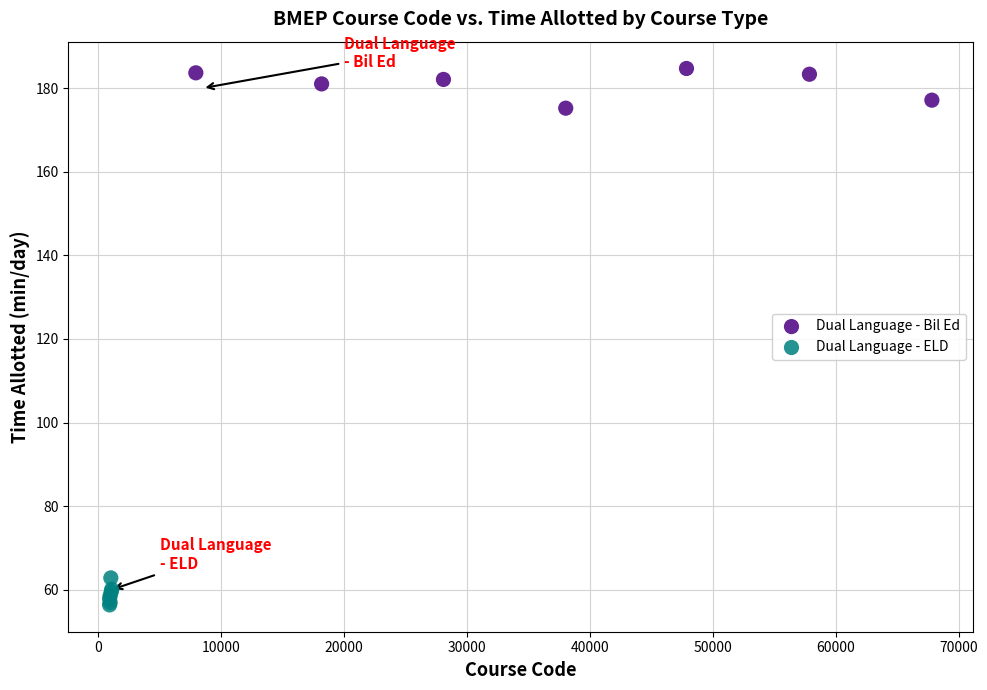

Which series contains the lowest Y value?

Dual Language - ELD